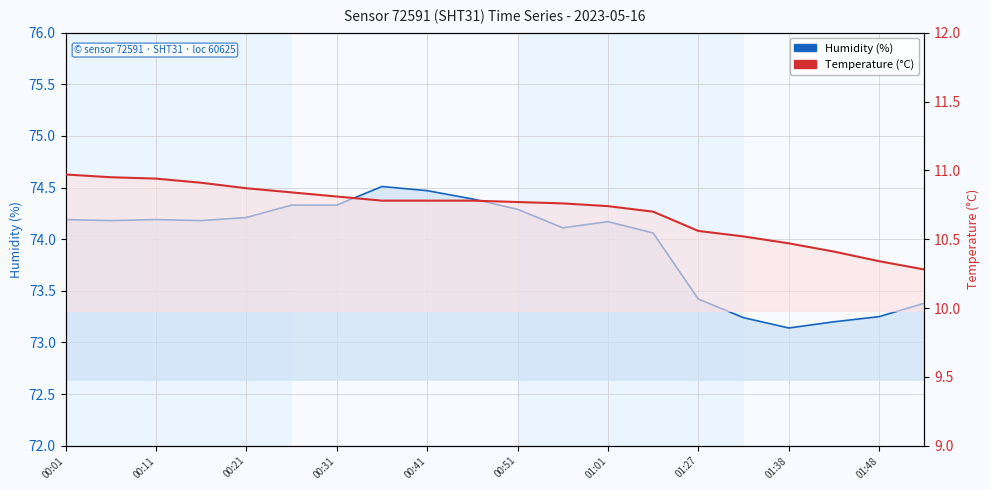

True or false: Humidity (%) and Temperature (°C) cross at least once.

False